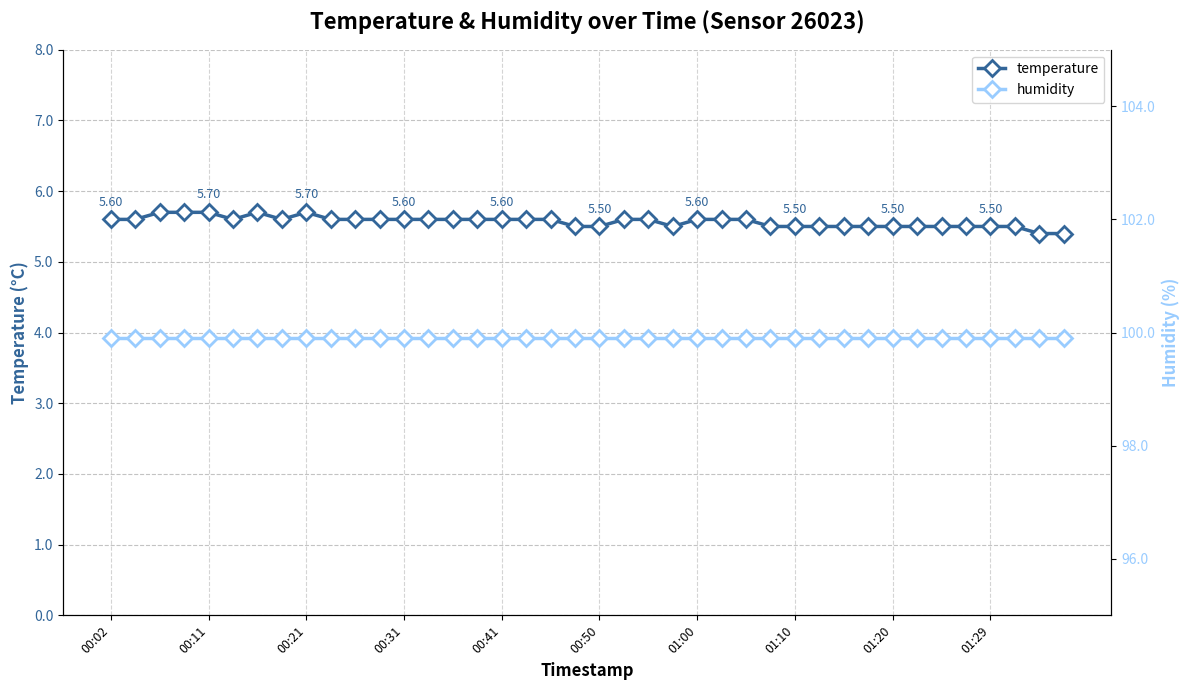

What is the greatest value displayed?

99.9